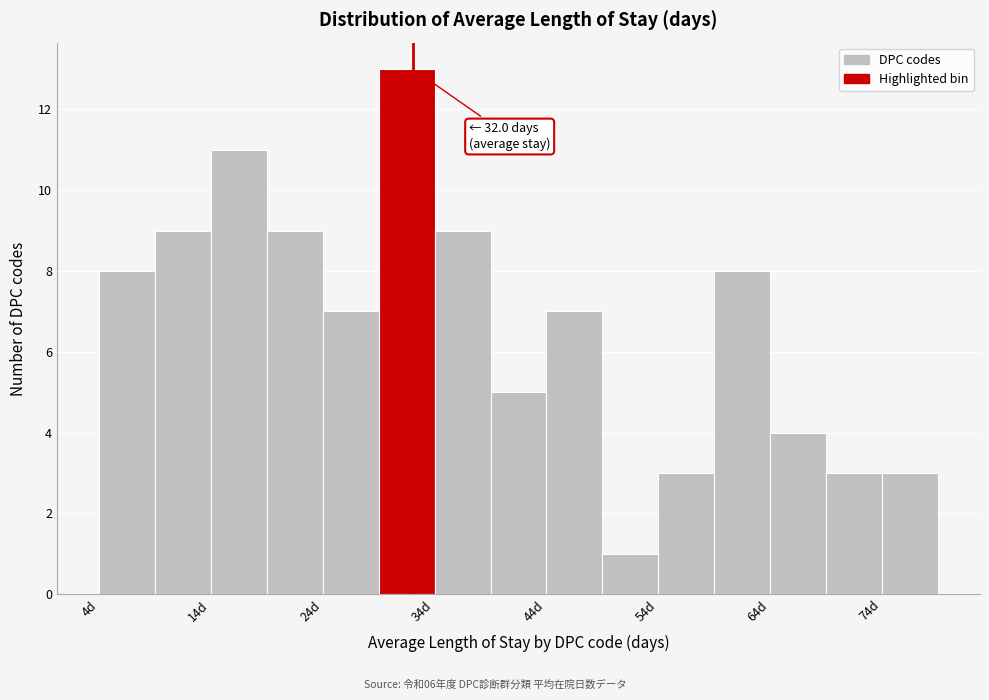

Over which range of the x-axis is the bar tallest?

29 to 34